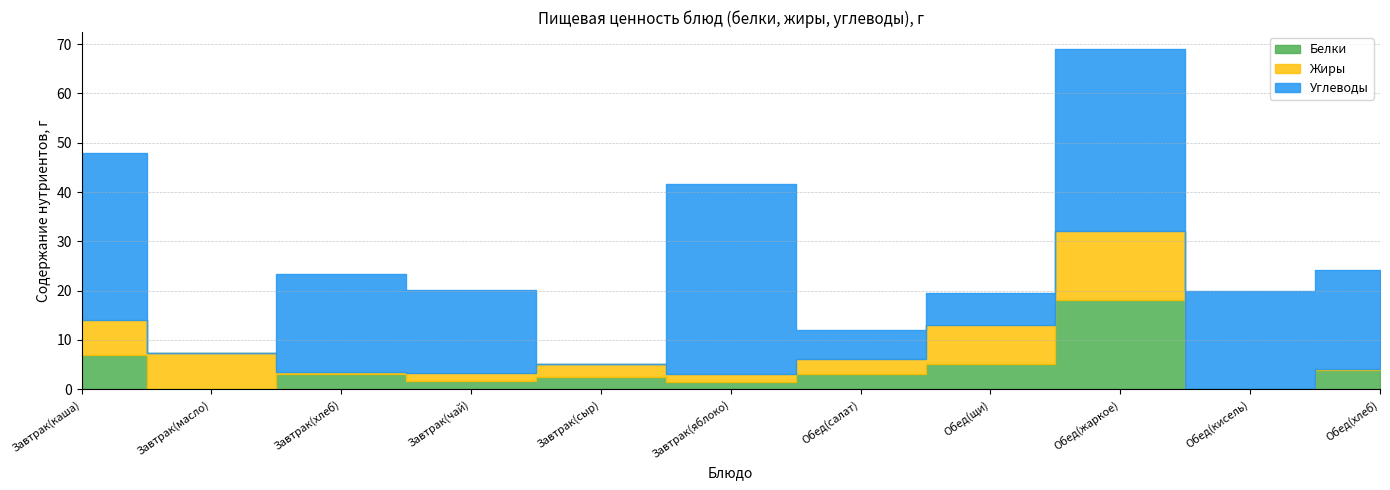

The value of Белки at Завтрак(хлеб) is 5.2. True or false?

False